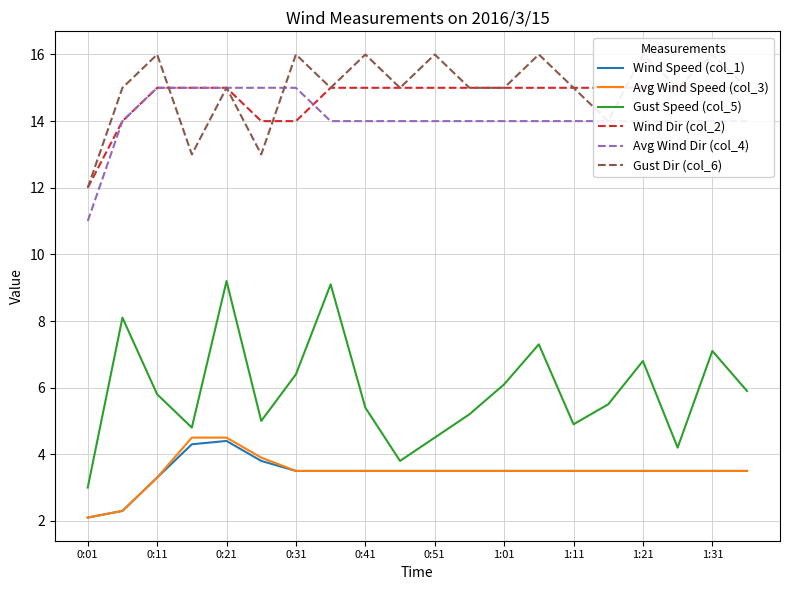

Reading left to right, extract all data points from this chart.

Wind Speed (col_1): 2.1	2.3	3.3	4.3	4.4	3.8	3.5	3.5	3.5	3.5	3.5	3.5	3.5	3.5	3.5	3.5	3.5	3.5	3.5	3.5
Avg Wind Speed (col_3): 2.1	2.3	3.3	4.5	4.5	3.9	3.5	3.5	3.5	3.5	3.5	3.5	3.5	3.5	3.5	3.5	3.5	3.5	3.5	3.5
Gust Speed (col_5): 3.0	8.1	5.8	4.8	9.2	5.0	6.4	9.1	5.4	3.8	4.5	5.2	6.1	7.3	4.9	5.5	6.8	4.2	7.1	5.9
Wind Dir (col_2): 12.0	14.0	15.0	15.0	15.0	14.0	14.0	15.0	15.0	15.0	15.0	15.0	15.0	15.0	15.0	15.0	15.0	15.0	15.0	15.0
Avg Wind Dir (col_4): 11.0	14.0	15.0	15.0	15.0	15.0	15.0	14.0	14.0	14.0	14.0	14.0	14.0	14.0	14.0	14.0	14.0	14.0	14.0	14.0
Gust Dir (col_6): 12.0	15.0	16.0	13.0	15.0	13.0	16.0	15.0	16.0	15.0	16.0	15.0	15.0	16.0	15.0	14.0	16.0	15.0	16.0	15.0